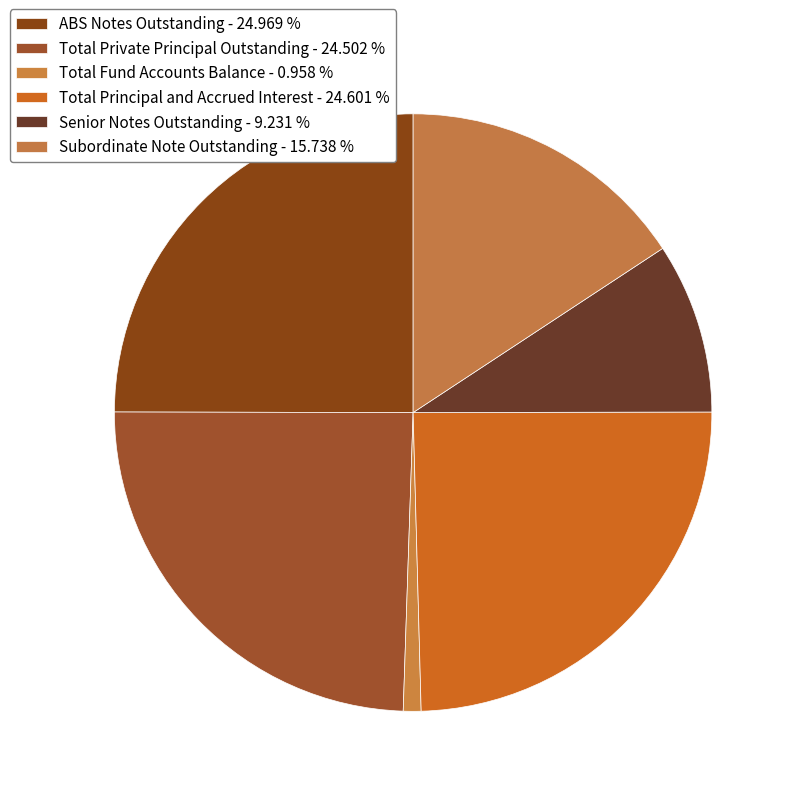

Is it true that Total Private Principal Outstanding is 10% of the pie?

False